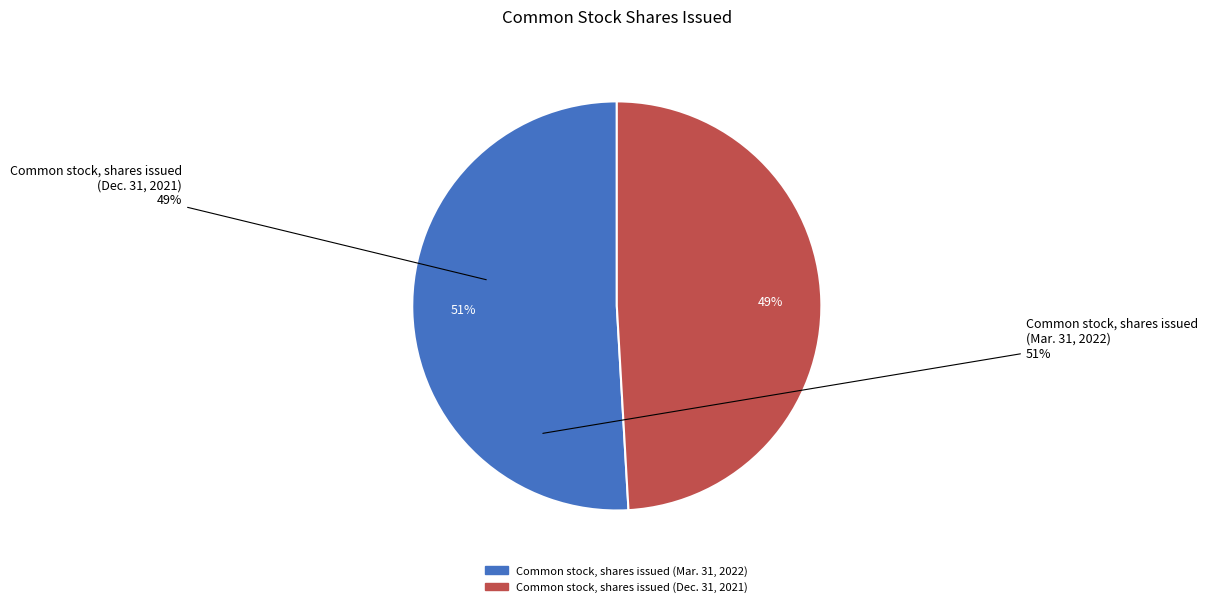

Which slice is the smallest?

Common stock, shares issued (Dec. 31, 2021)